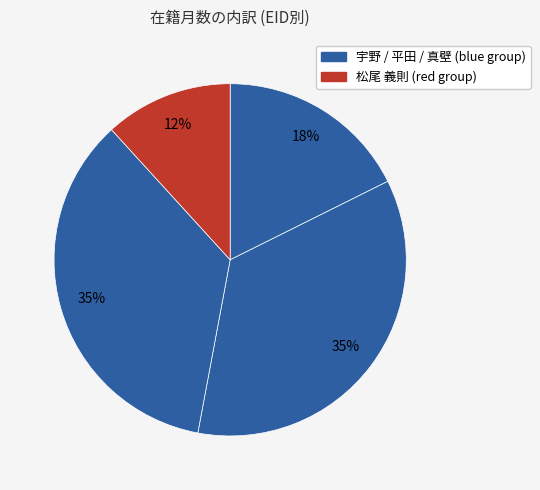

Count the number of slices in the pie.

4